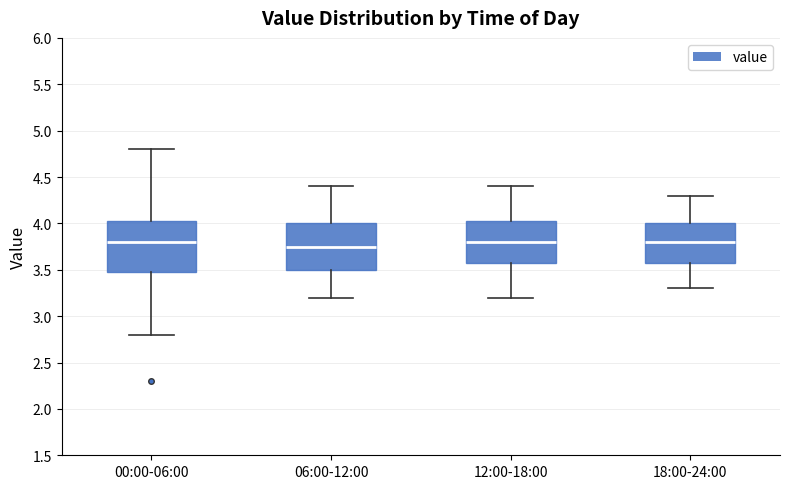

Reading left to right, read every box against the y-axis: the position of its median line, the range the box covers, and the ends of its whiskers. The values are not printed on the chart, so give them approximately, as read against the axis.

00:00-06:00: median 3.80, box 3.50 to 4.05, whiskers 2.80 to 4.80
06:00-12:00: median 3.75, box 3.50 to 4.00, whiskers 3.20 to 4.40
12:00-18:00: median 3.80, box 3.60 to 4.05, whiskers 3.20 to 4.40
18:00-24:00: median 3.80, box 3.60 to 4.00, whiskers 3.30 to 4.30